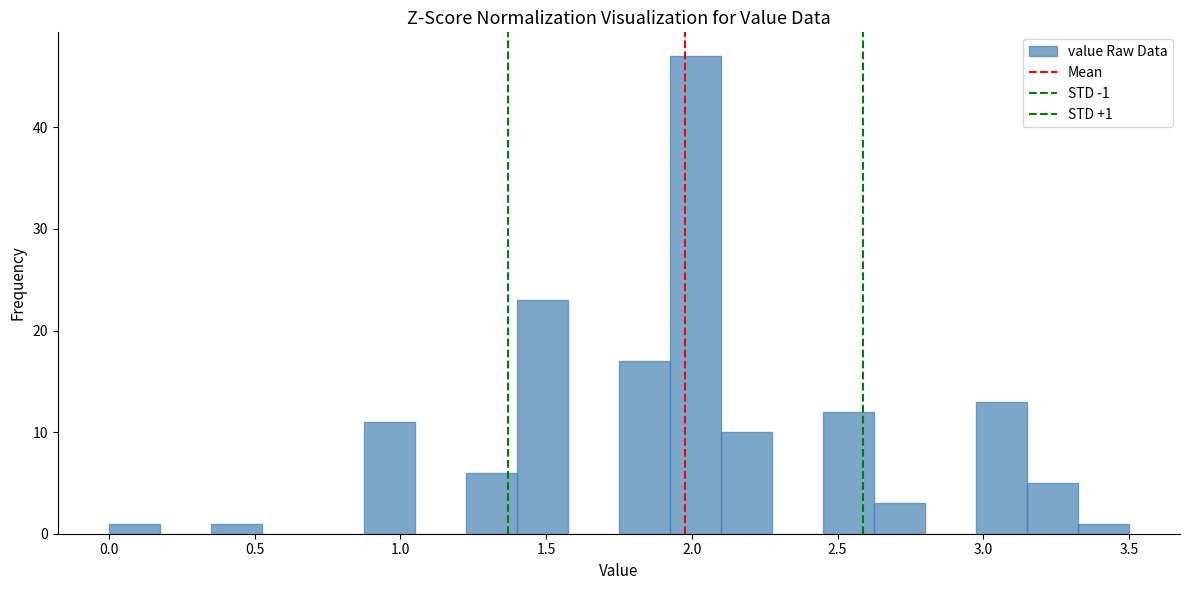

Around what value on the x-axis is the tallest bar? Give the approximate position of its centre, as read against the axis.

2.00